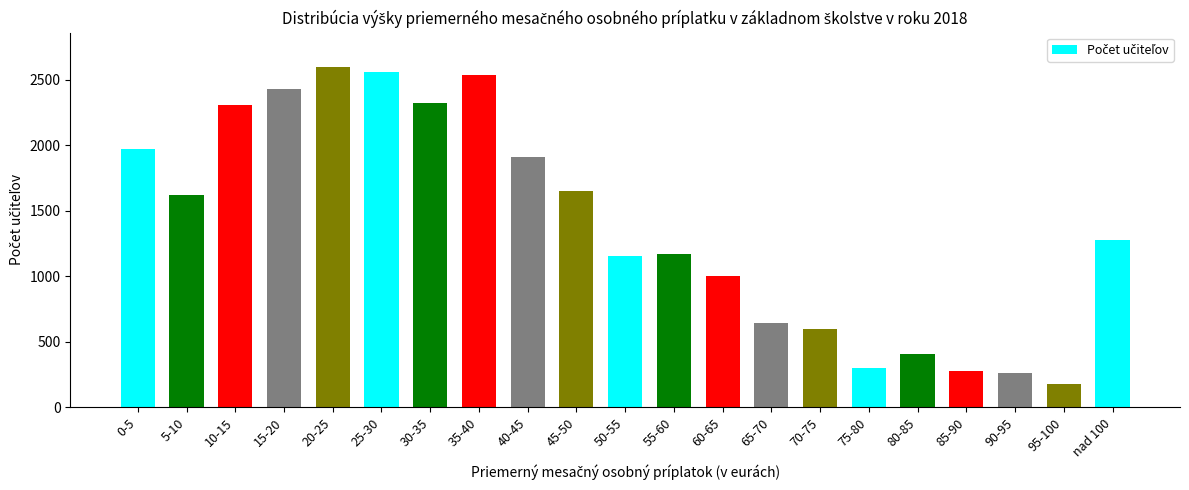

How many data points are less than 1275?

10